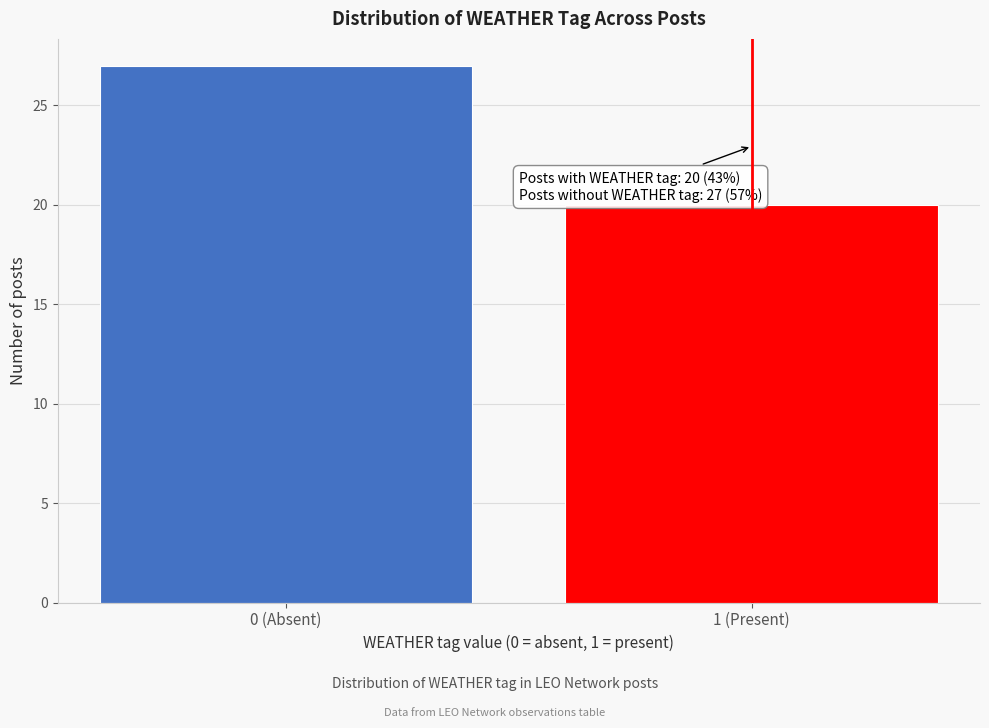

Reading right to left, transcribe all the data shown in this chart.

1 (Present)=20	0 (Absent)=27